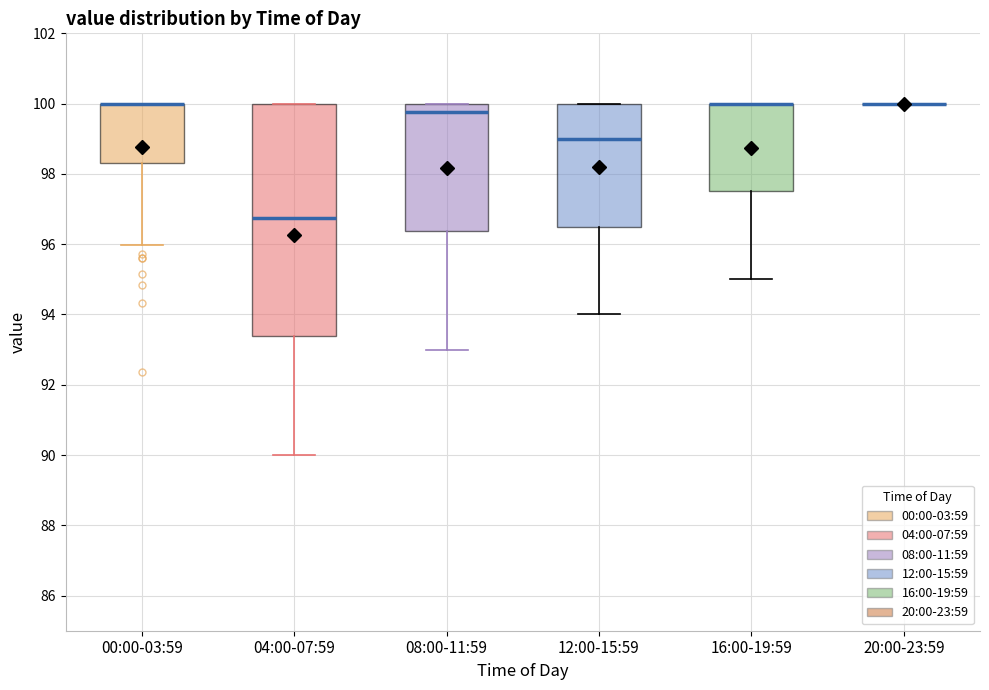

Reading left to right, read every box against the y-axis: the position of its median line, the range the box covers, and the ends of its whiskers. The values are not printed on the chart, so give them approximately, as read against the axis.

00:00-03:59: median 100.0 (drawn on the box's upper edge), box 98.2 to 100.0, whiskers 96.0 to 100.0
04:00-07:59: median 96.8, box 93.4 to 100.0, whiskers 90.0 to 100.0
08:00-11:59: median 99.8, box 96.4 to 100.0, whiskers 93.0 to 100.0
12:00-15:59: median 99.0, box 96.6 to 100.0, whiskers 94.0 to 100.0
16:00-19:59: median 100.0 (drawn on the box's upper edge), box 97.6 to 100.0, whiskers 95.0 to 100.0
20:00-23:59: box collapsed to a line at 100.0, whiskers 100.0 to 100.0